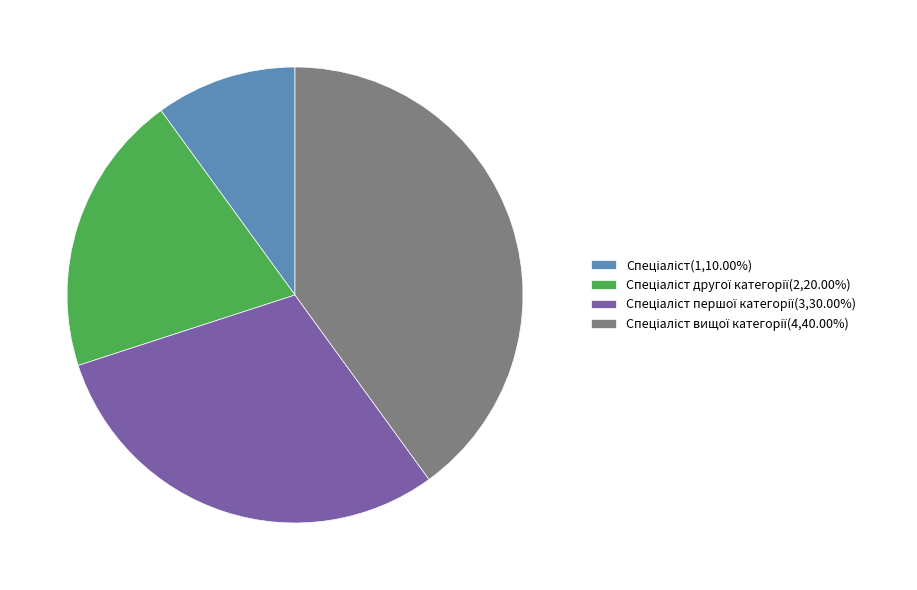

Does any single category account for the majority?

No